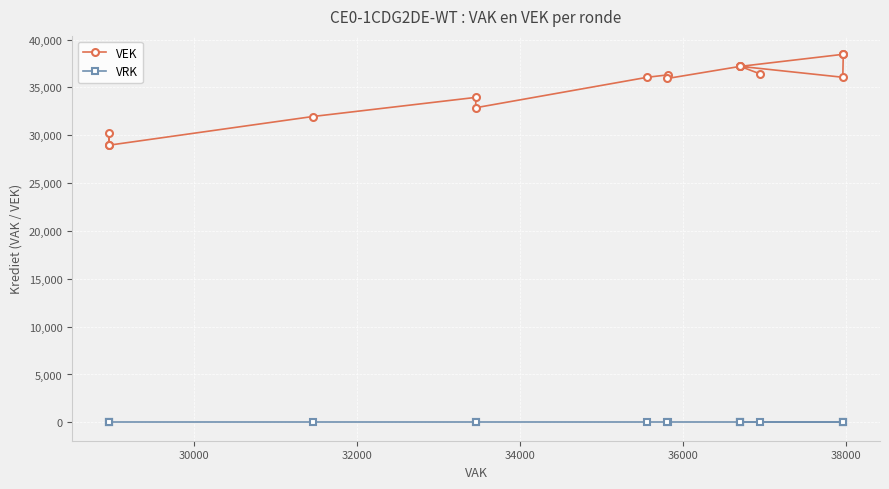

Which series has the largest total across all categories?

VEK